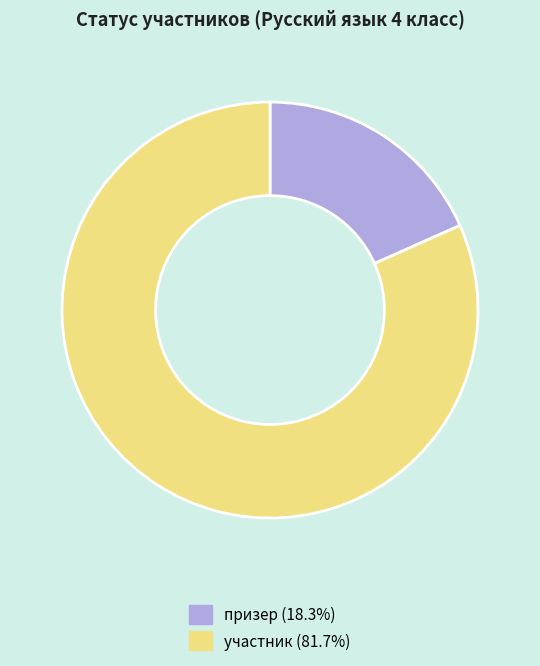

Which category has the biggest portion of the pie?

участник